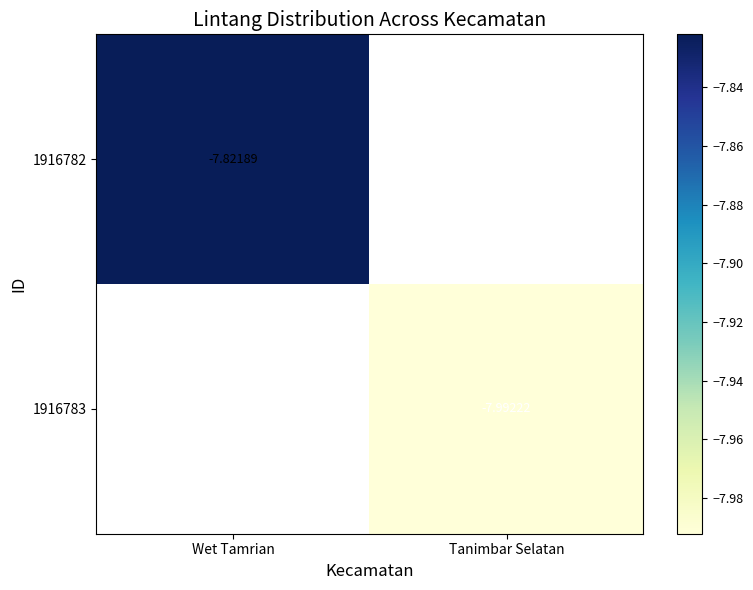

At how many categories does at least one series exceed -2?

2